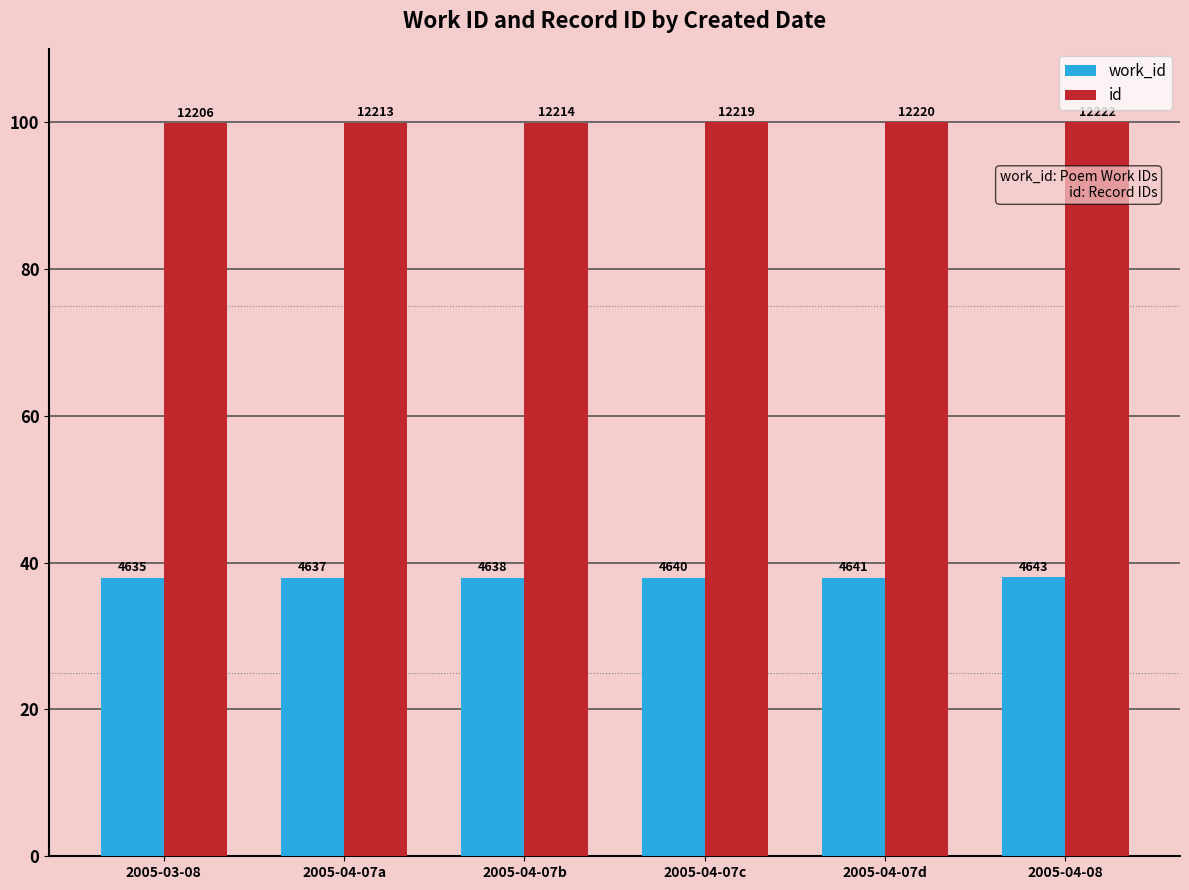

What are all the series names shown in the legend?

work_id, id